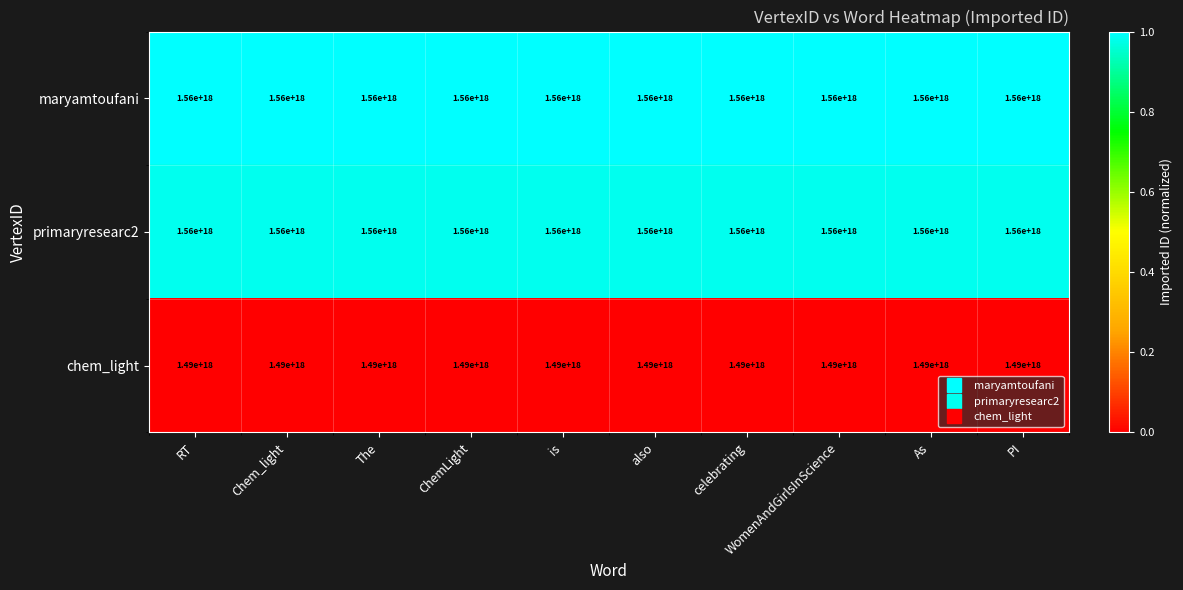

At how many categories does at least one series exceed 1495321503302646784?

10